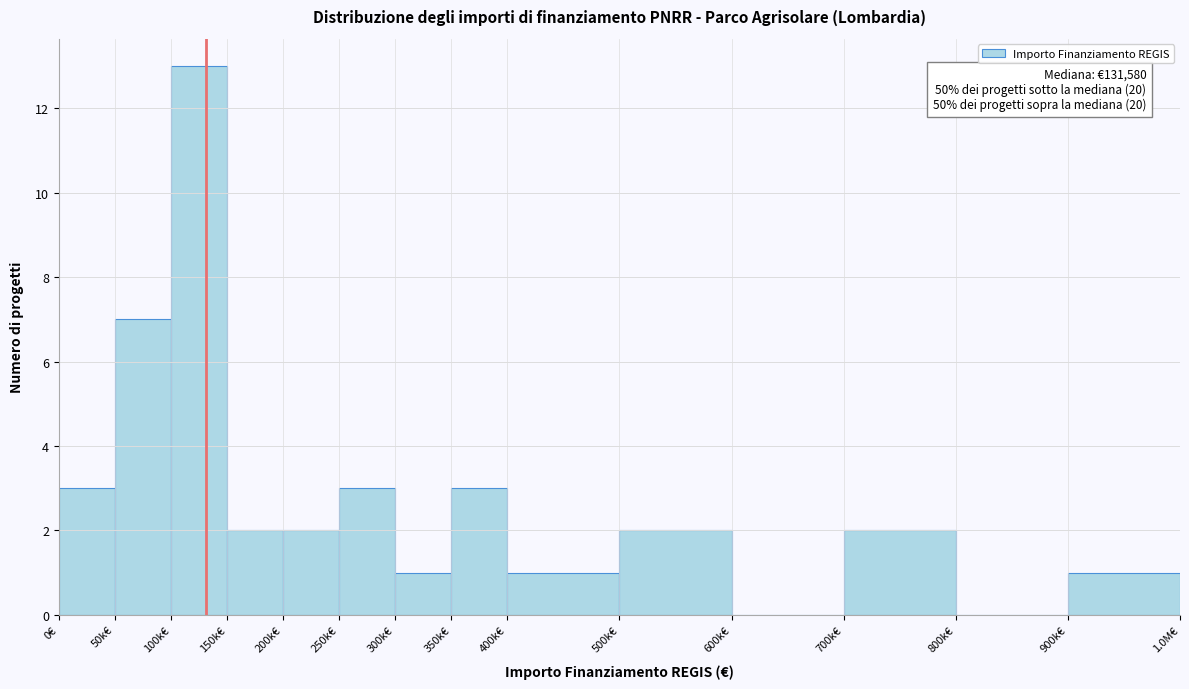

Reading left to right, extract all data points from this chart.

0€=3	50k€=7	100k€=13	150k€=2	200k€=2	250k€=3	300k€=1	350k€=3	400k€=1	500k€=2	600k€=0	700k€=2	800k€=0	900k€=1